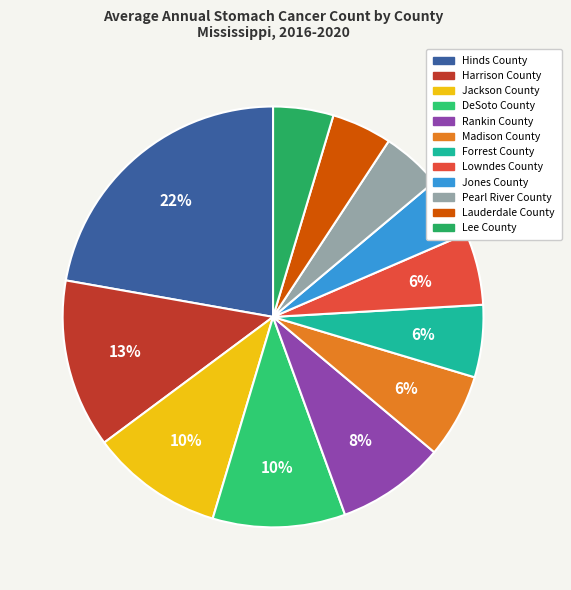

Between DeSoto County and Lowndes County, which is larger?

DeSoto County